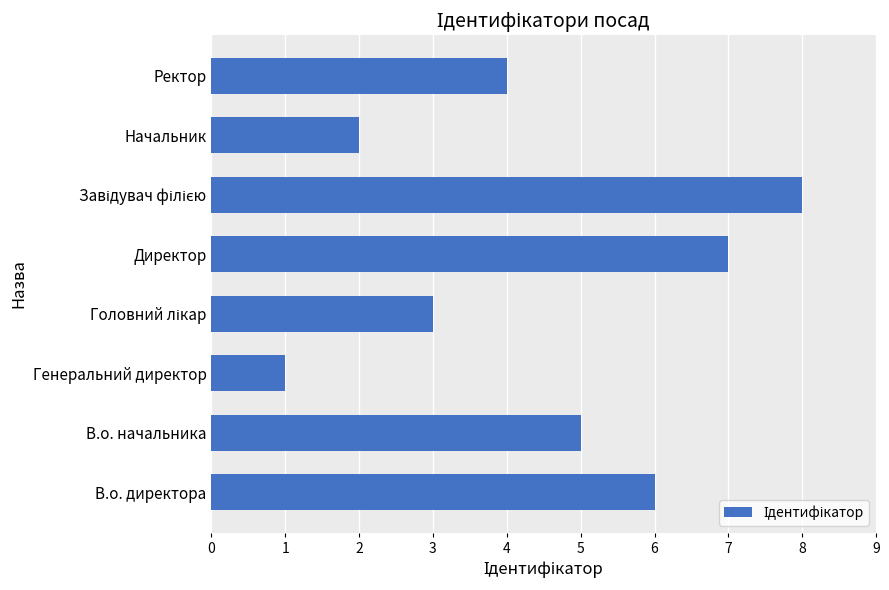

What is the maximum value shown in the chart?

8